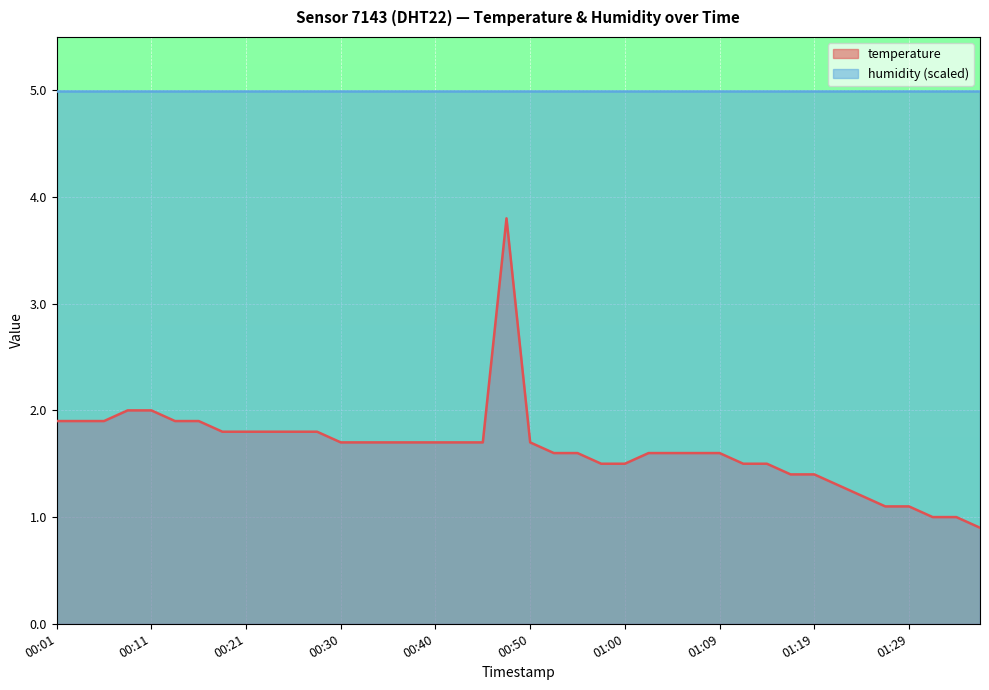

How many values are below 1?

1